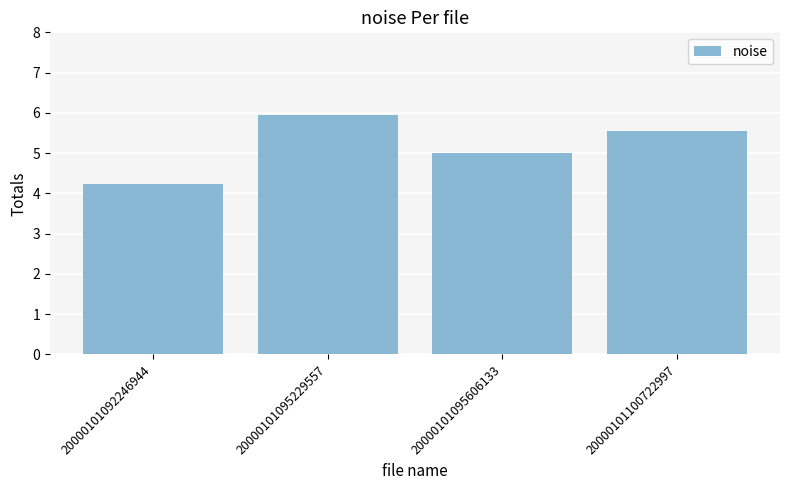

Reading right to left, transcribe all the data shown in this chart.

5.5	5.0	6.0	4.2